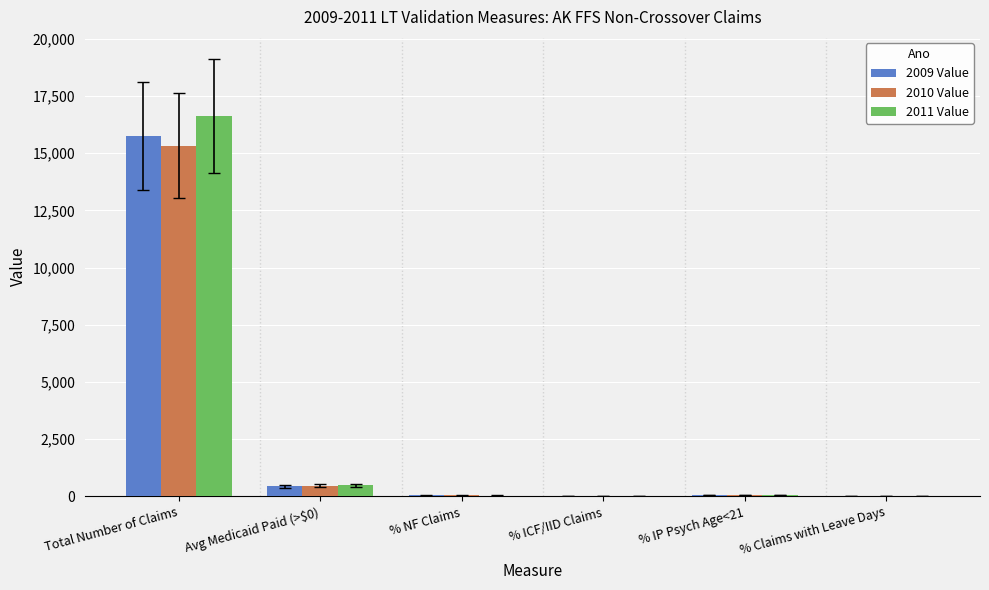

What are all the series names shown in the legend?

2009 Value, 2010 Value, 2011 Value